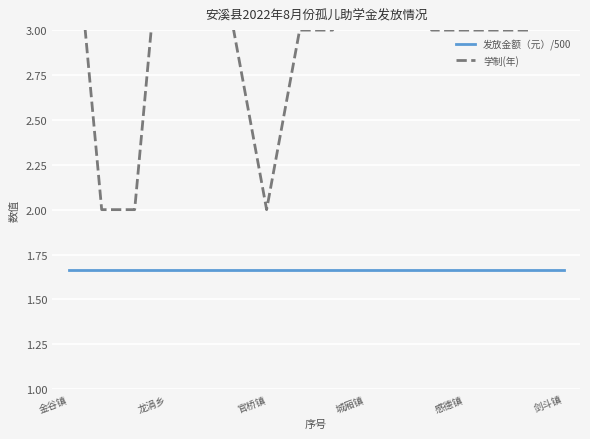

Which series has the largest range (max minus min)?

学制(年)